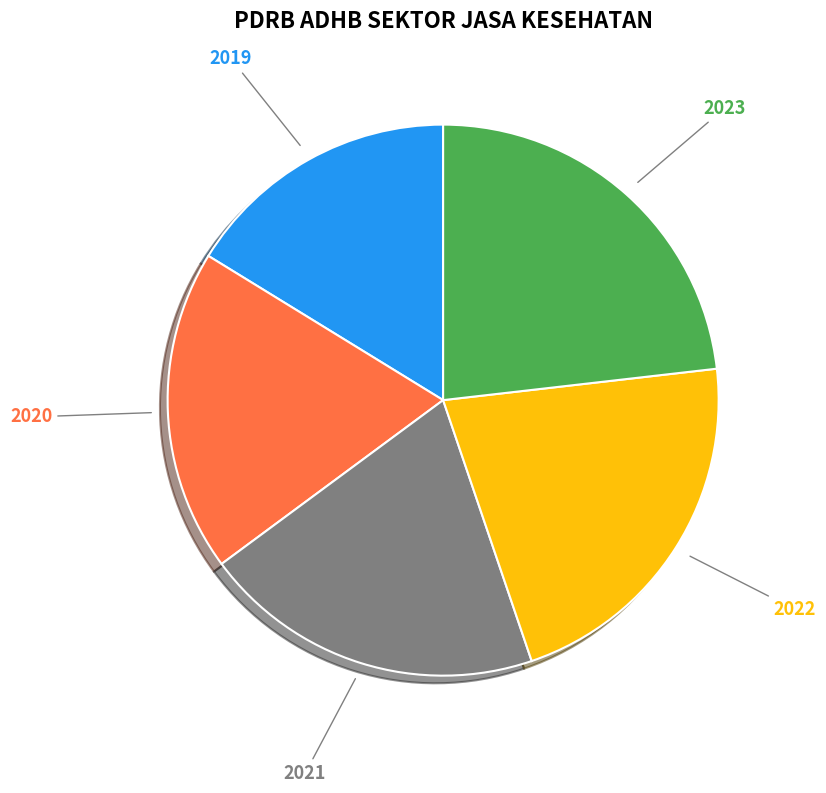

Do 2023 and 2021 together represent more than half of the pie?

No